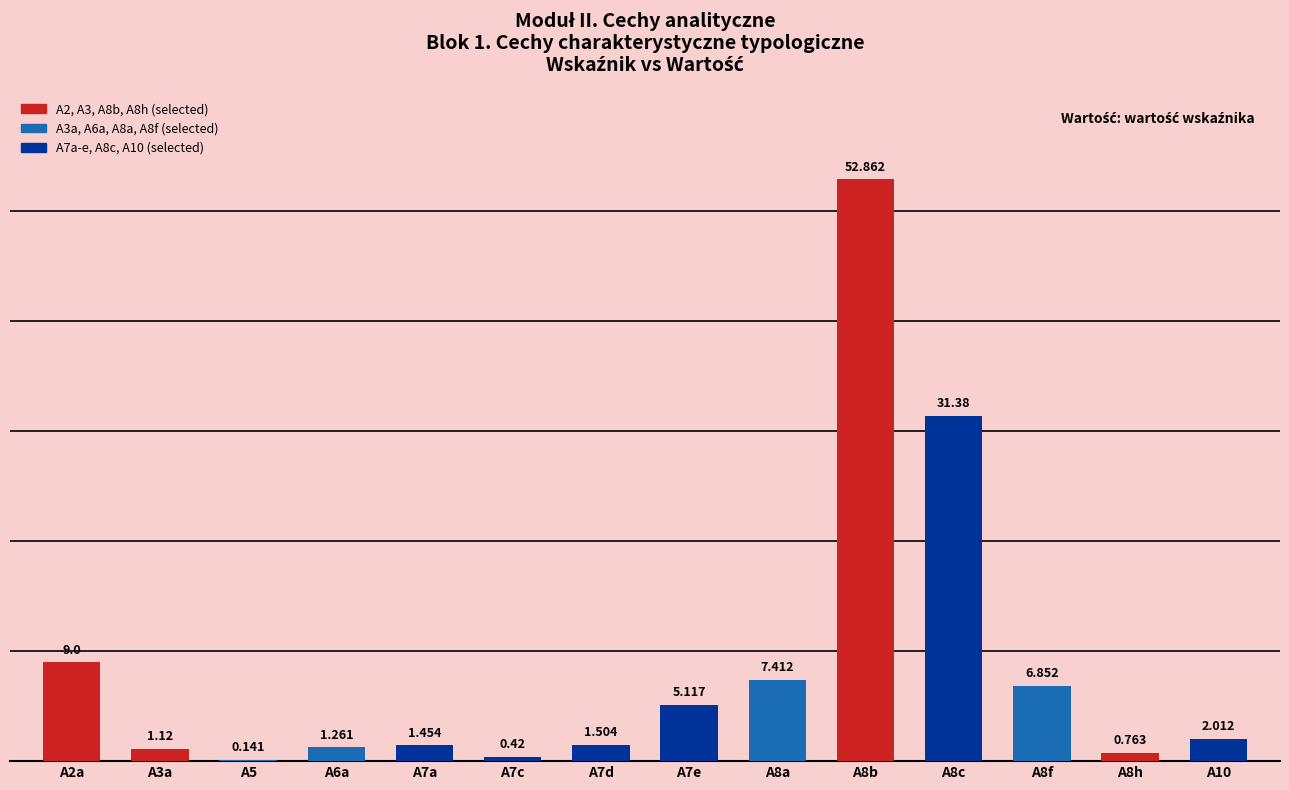

What is the value of the 8th bar from the left?

5.1